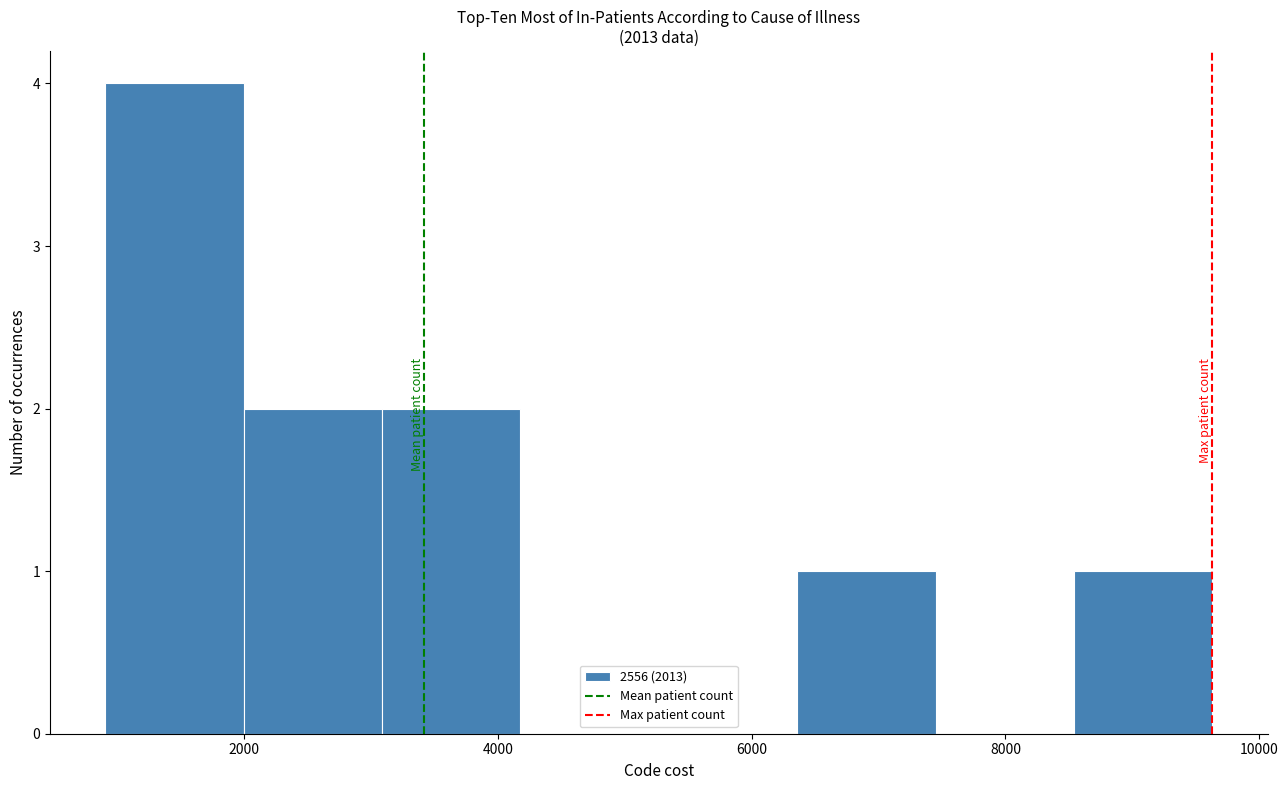

Which range on the x-axis has the tallest bar?

1000 to 2000